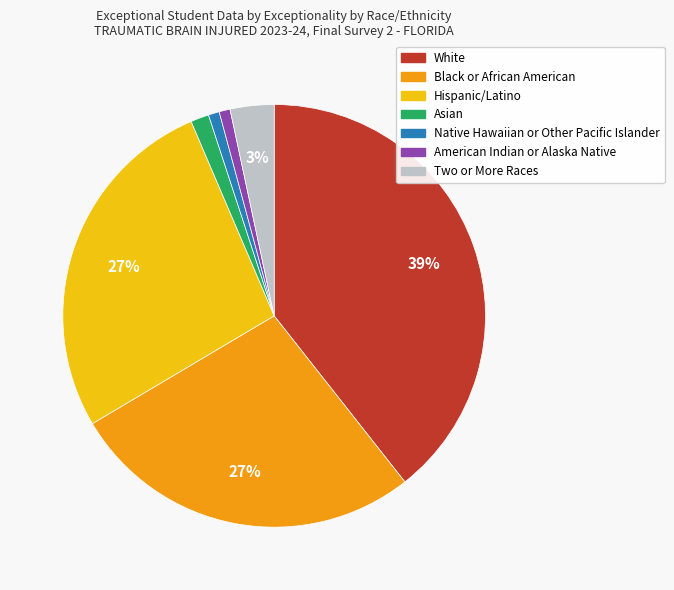

To the nearest percent, what is the combined percentage of American Indian or Alaska Native and Asian?

2%